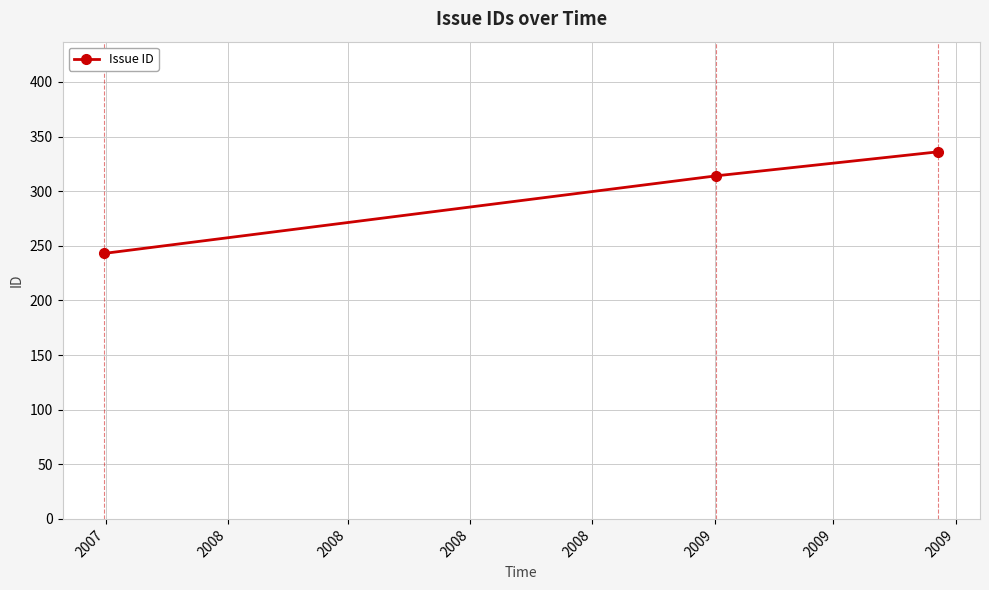

What is the value of the 3rd point from the left?

336